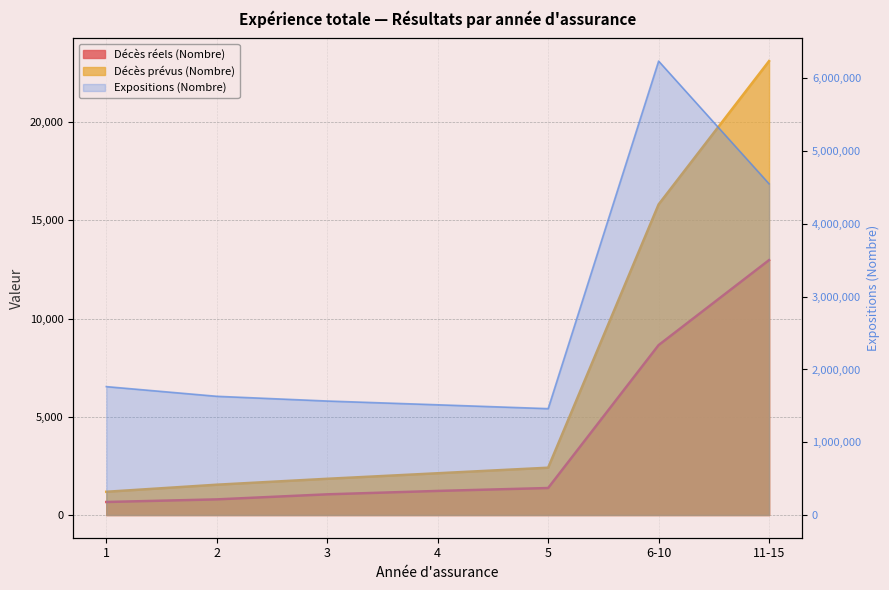

Reading right to left, extract all data points from this chart.

Décès réels (Nombre): 12972	8646	1374	1226	1053	796	663
Décès prévus (Nombre): 23100	15805	2408	2126	1844	1543	1183
Expositions (Nombre): 4551150	6237635	1461831	1514886	1566614	1631632	1764595